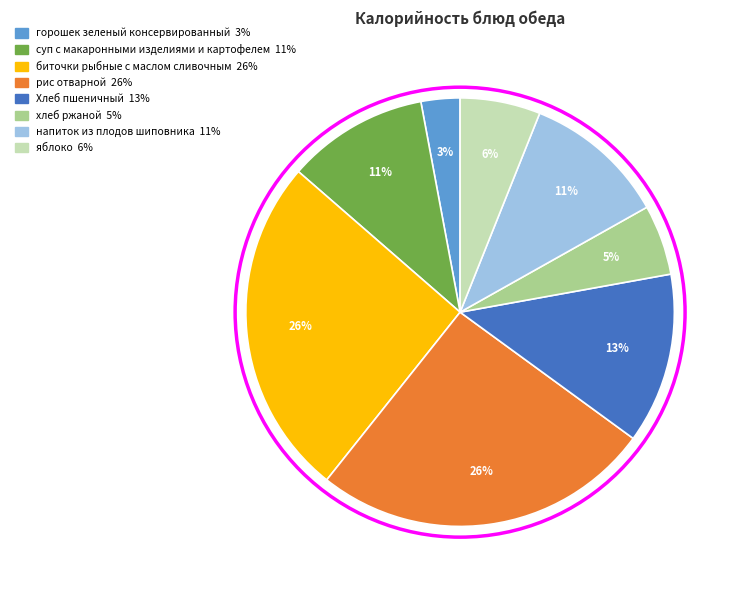

To the nearest percent, what is the average slice percentage?

12%